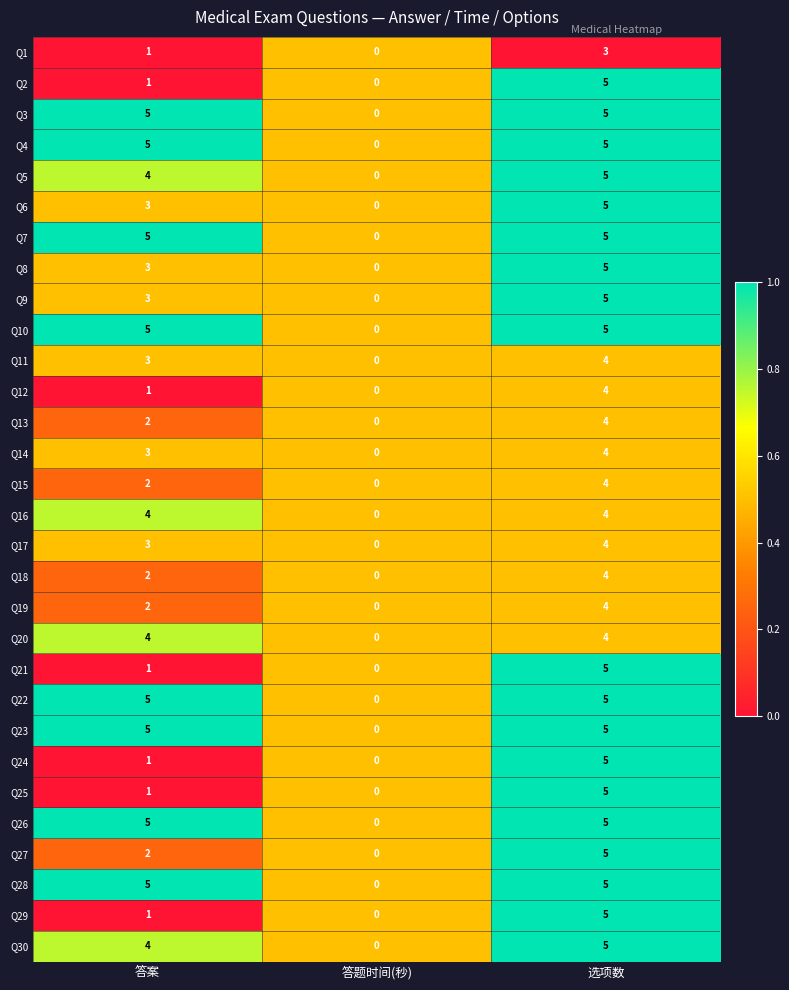

What is the greatest value displayed?

5